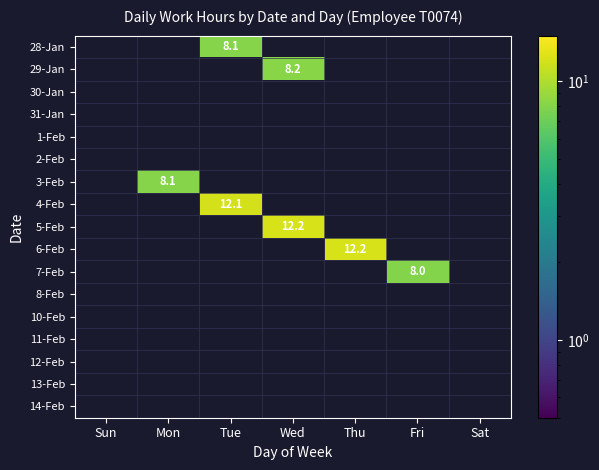

How many positive values does the 5-Feb series have?

1